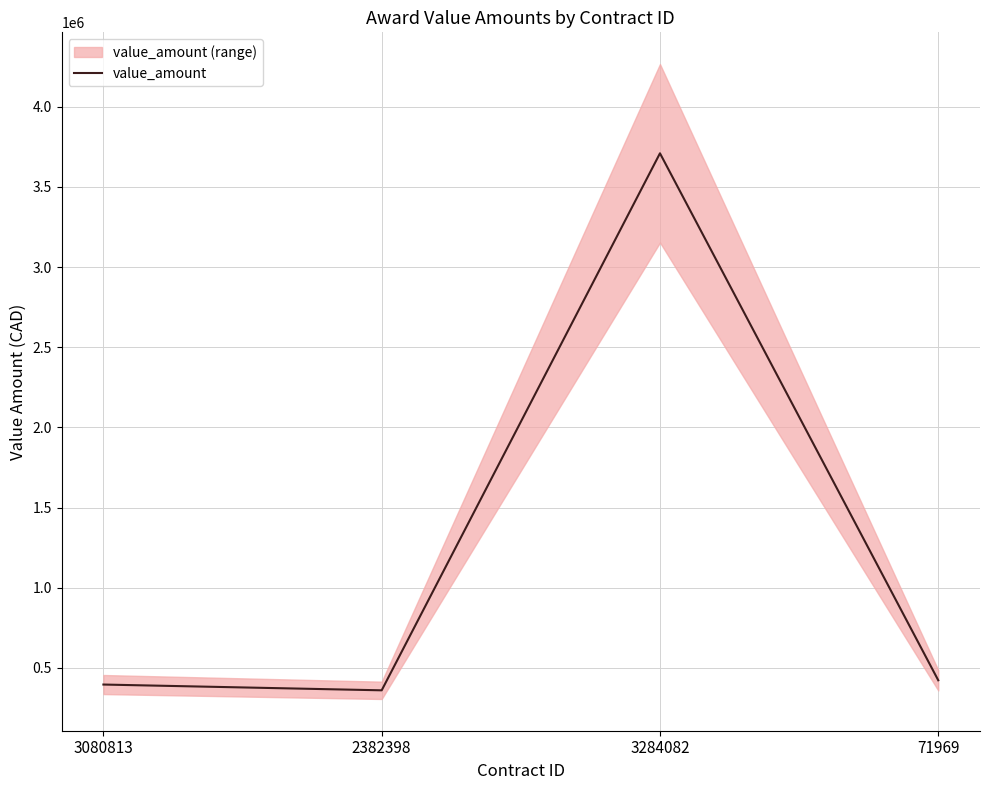

At which category does the data reach its first local valley?

2382398